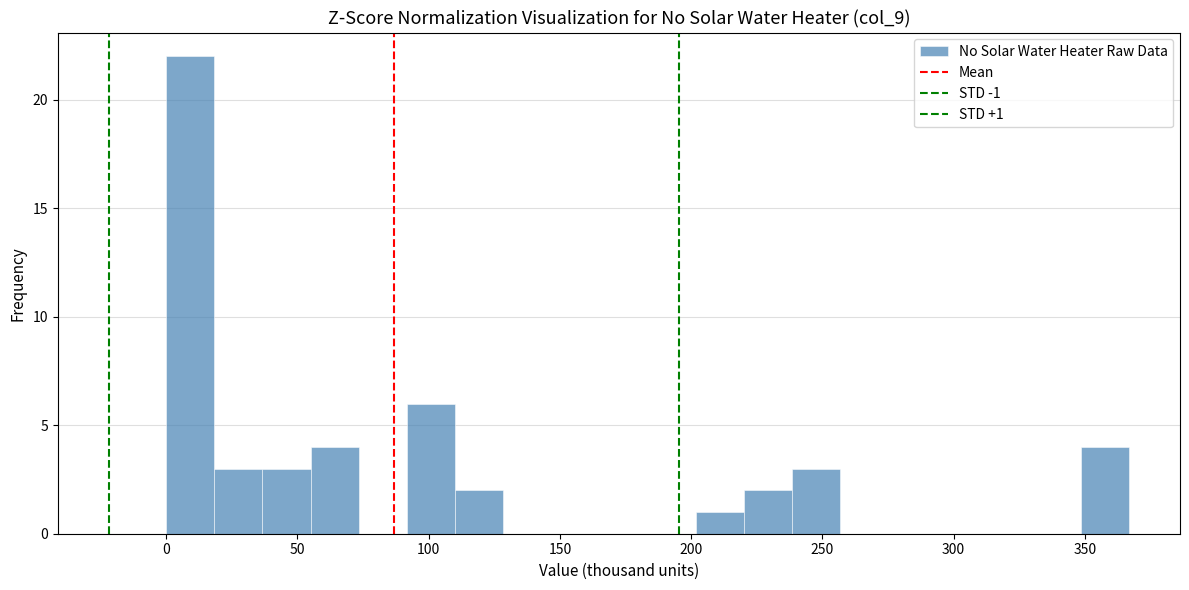

Read against the x-axis, roughly where is the centre of the tallest bar?

10